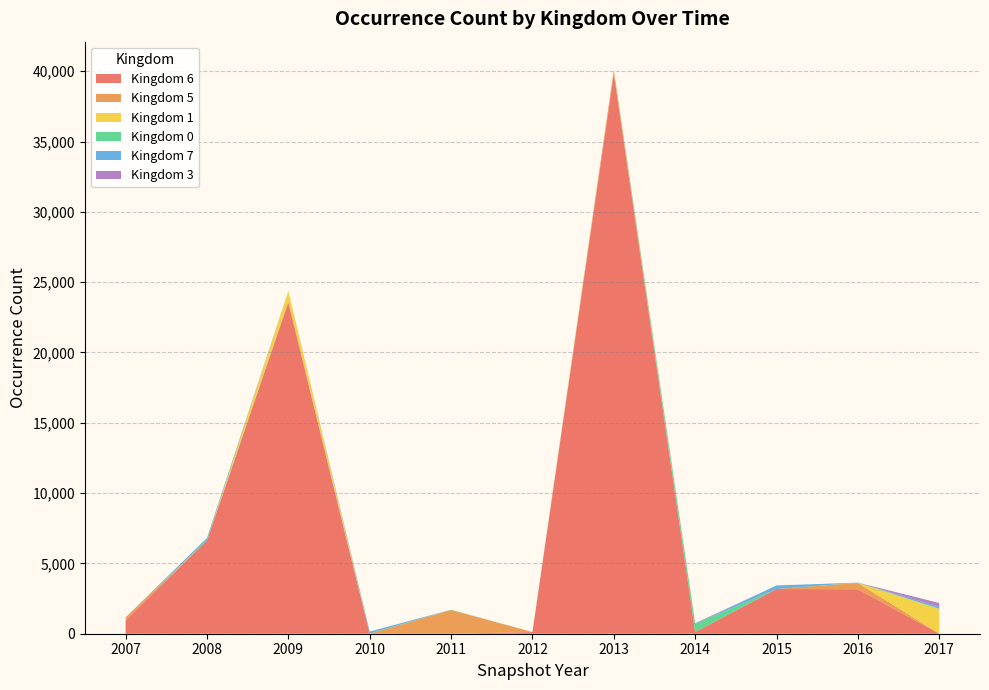

At how many categories does at least one series exceed 34571?

1